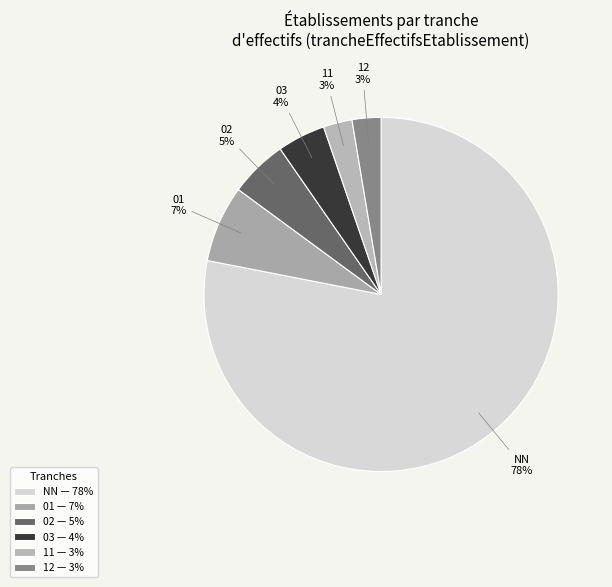

Do 01 and NN together represent more than half of the pie?

Yes